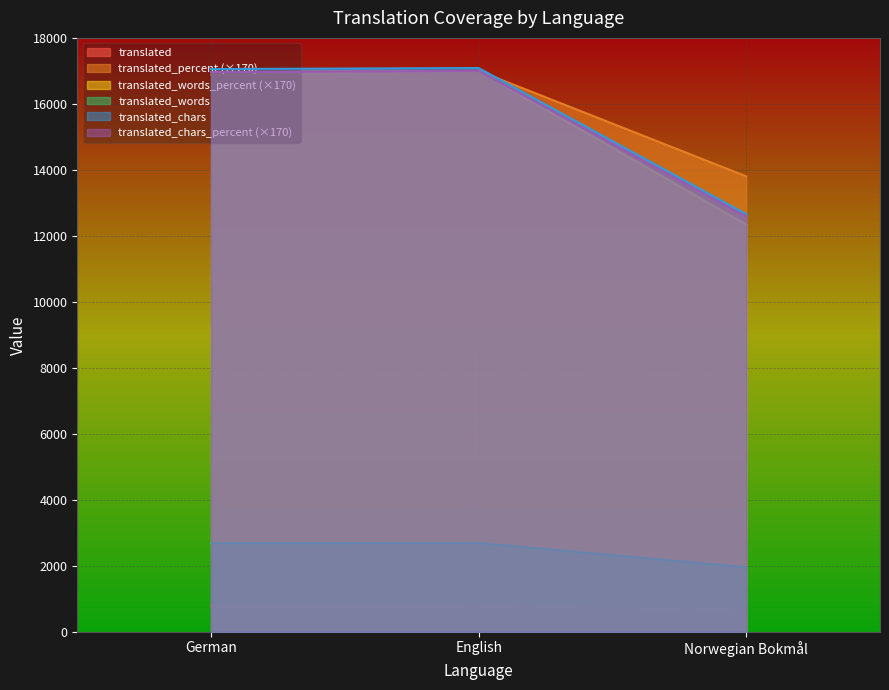

What is the sum of all translated_percent values?

47685.0